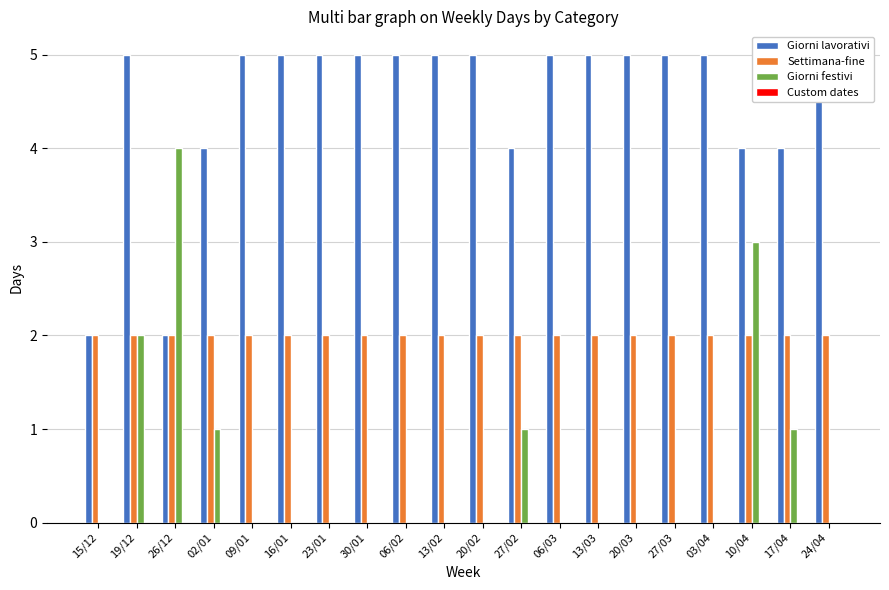

What is the value of the Settimana-fine bar at the 17th from the left?

2